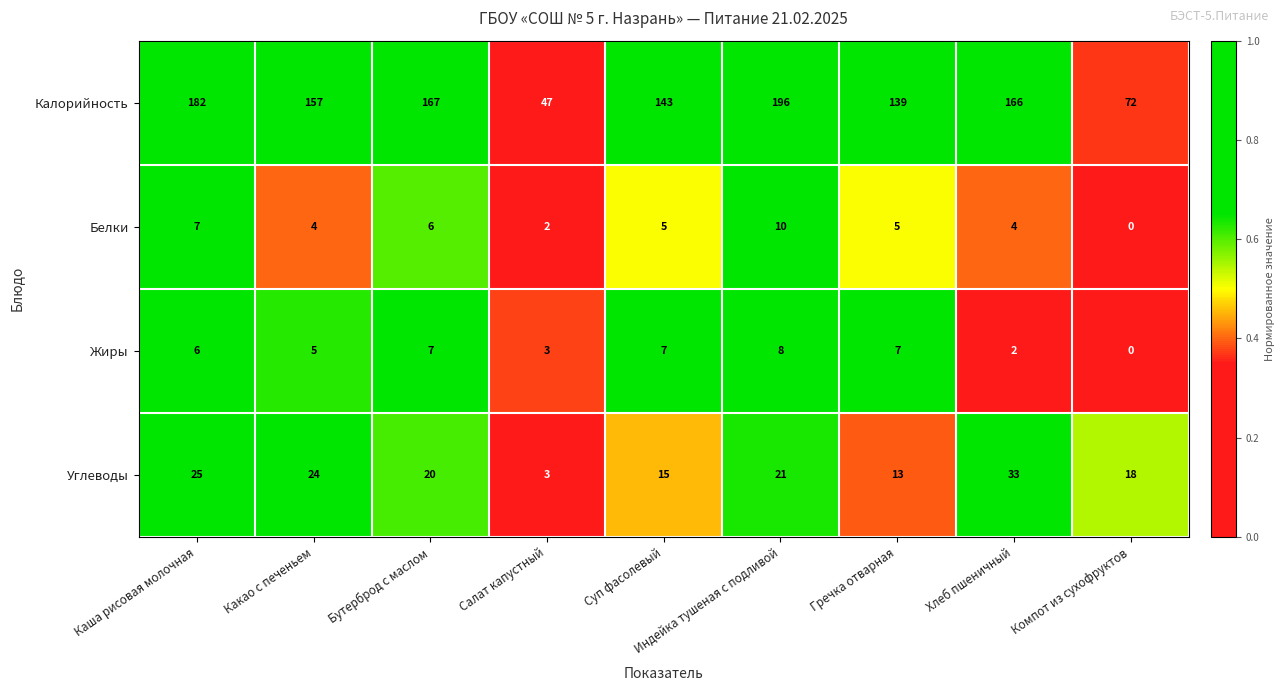

Which series changed the most between Какао с печеньем and Суп фасолевый?

Калорийность